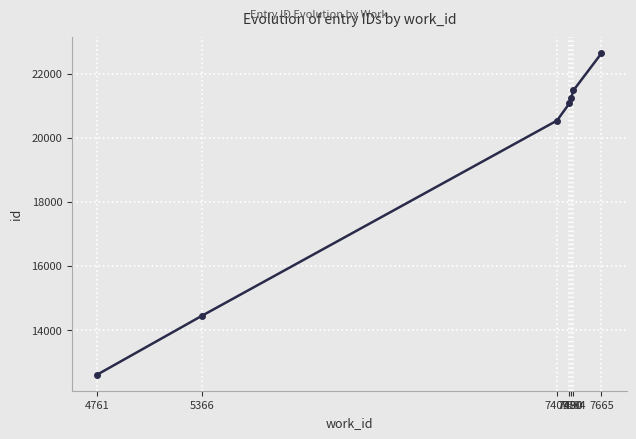

What is the sum of the values at 7504 and 7409?

42012.5